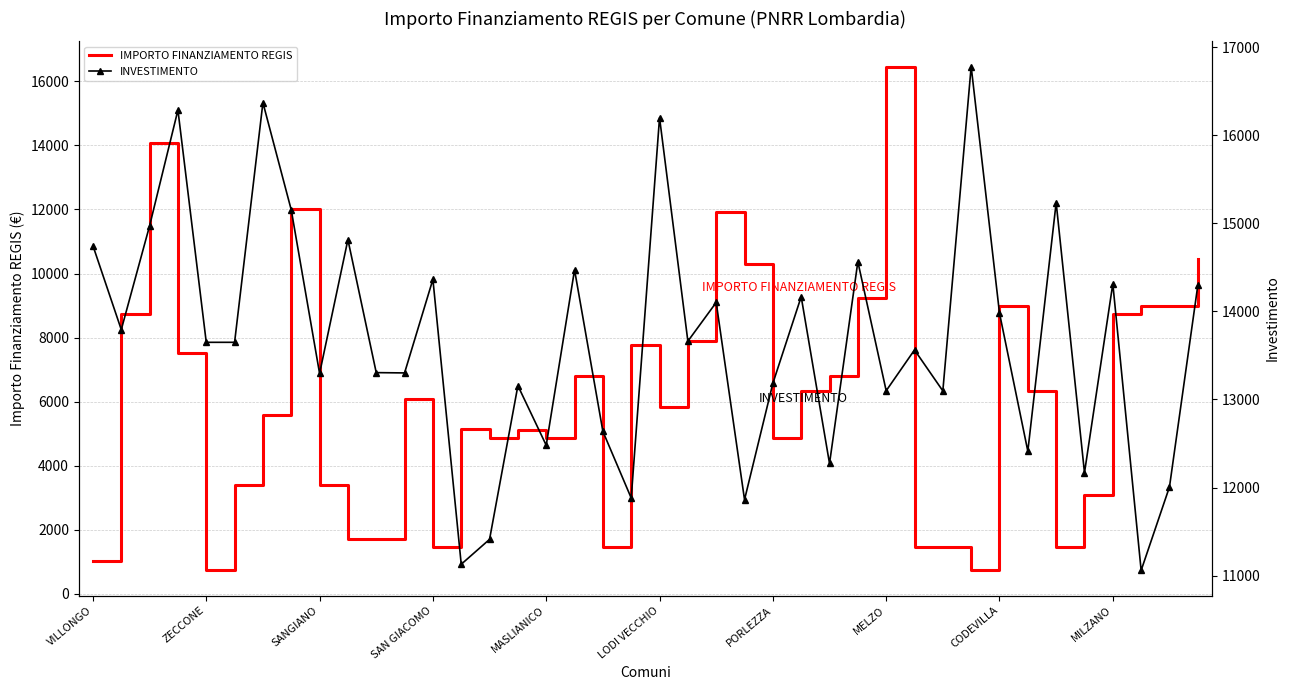

In IMPORTO FINANZIAMENTO REGIS, how many points are higher than both neighbors (excluding endpoints)?

10